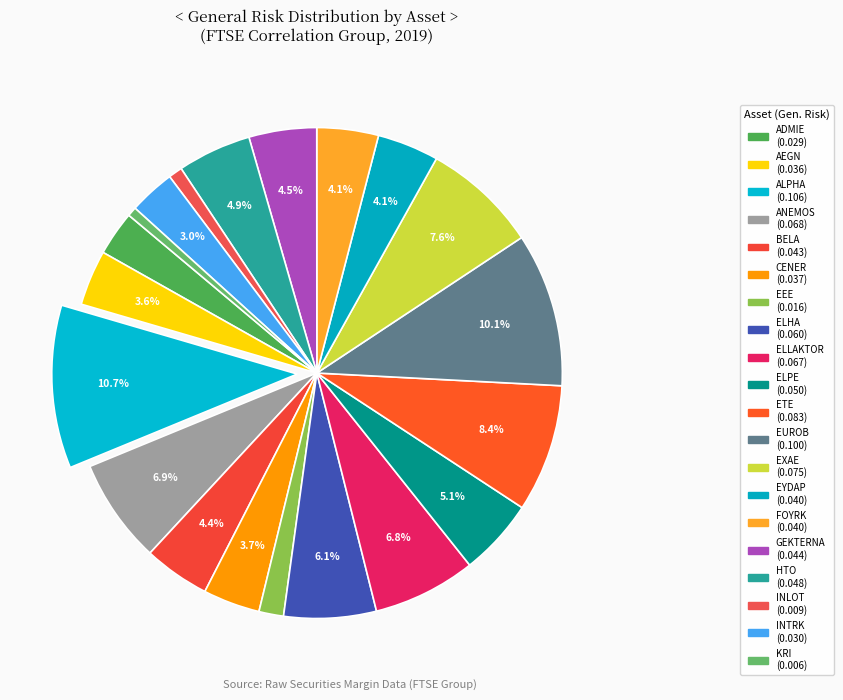

What is the largest slice in the pie chart?

ALPHA